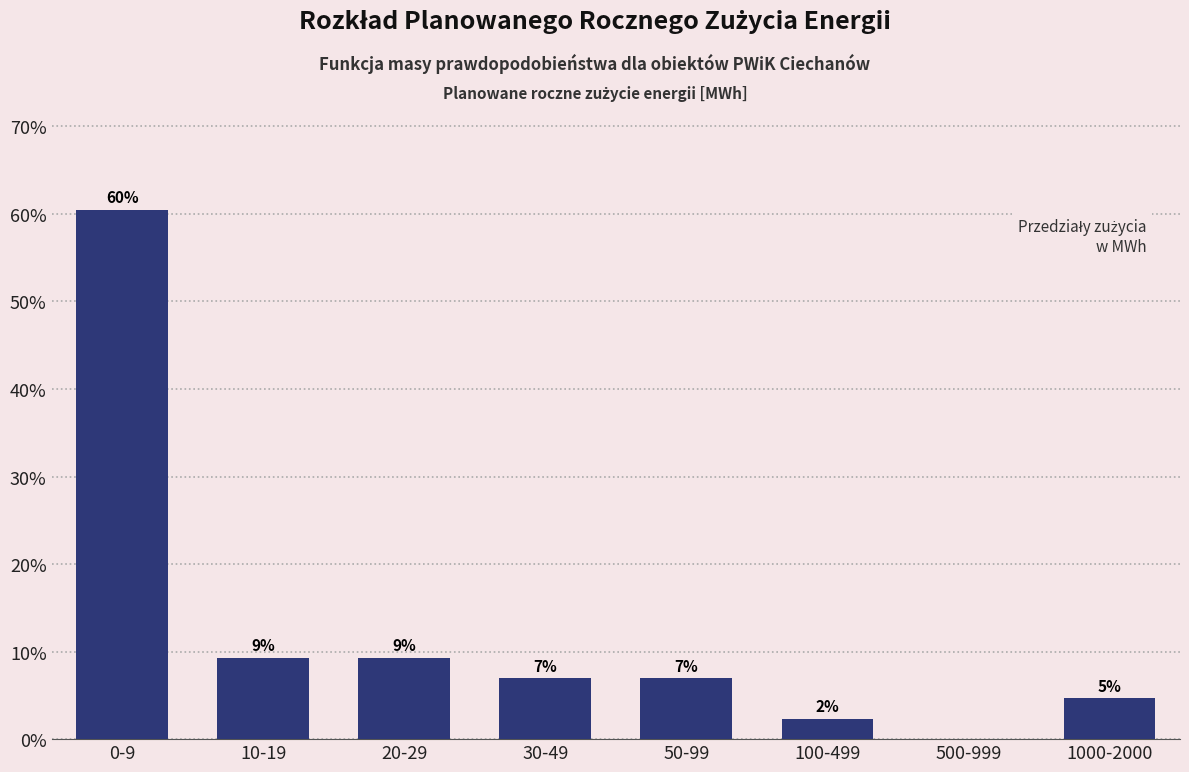

Are the bars horizontal?

No